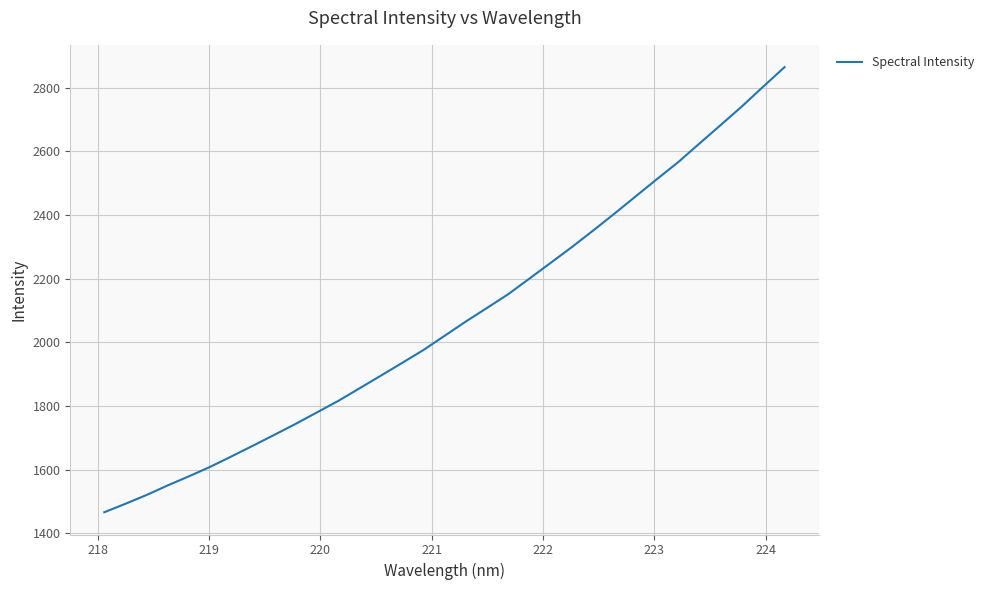

What is the greatest value displayed?

2865.1